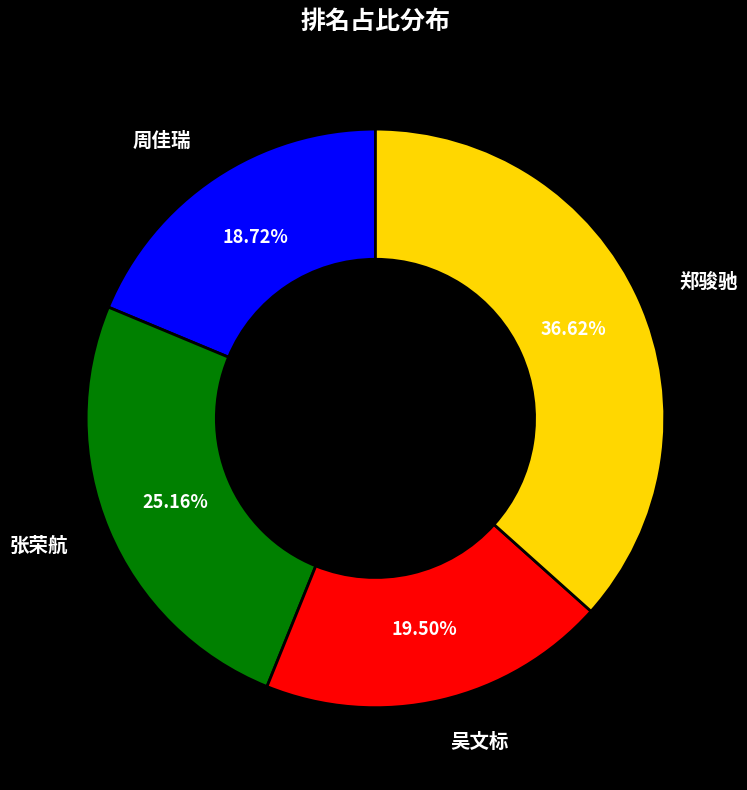

Is there any slice that represents more than half of the pie?

No